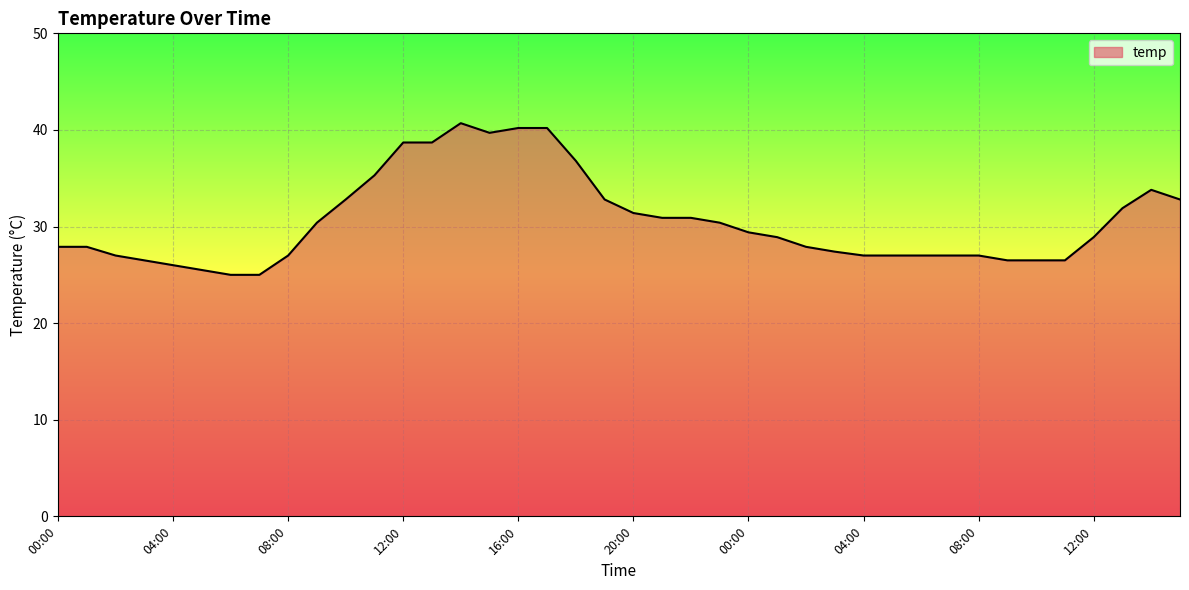

What is the greatest value displayed?

40.7